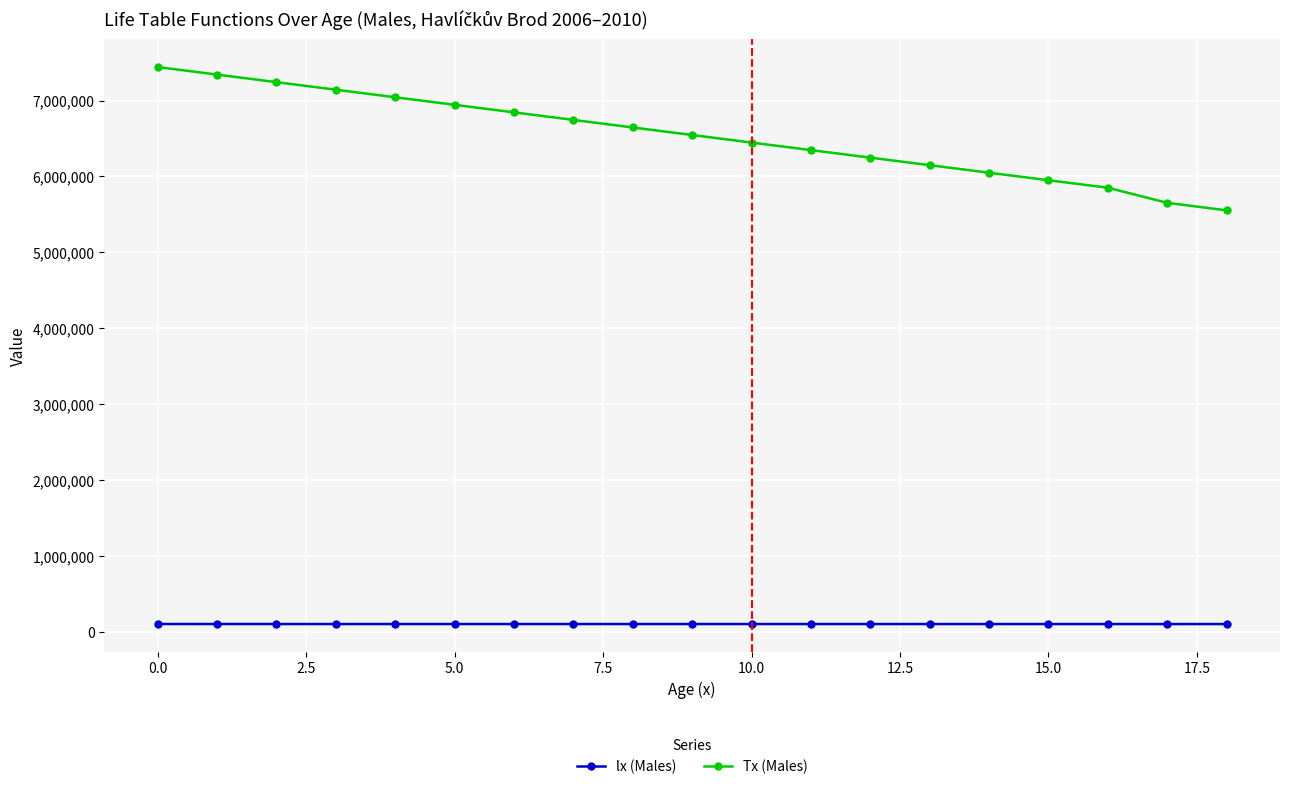

List the series in order of their peak value, lowest first.

lx (Males), Tx (Males)